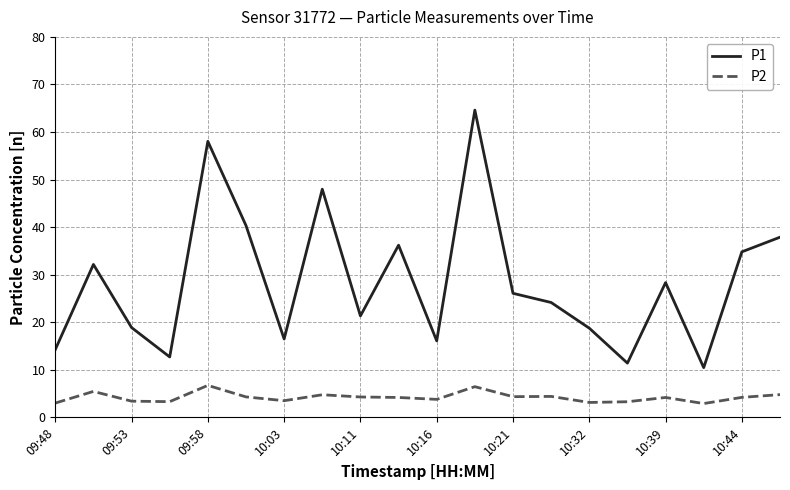

What are all the series names shown in the legend?

P1, P2